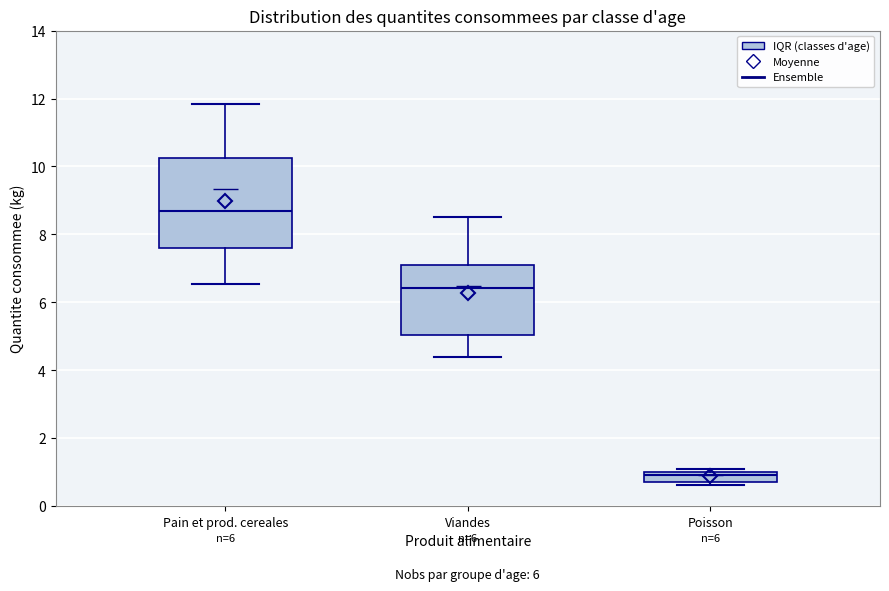

Comparing the boxes themselves (not the whiskers), which one is the tallest?

Pain et prod. cereales